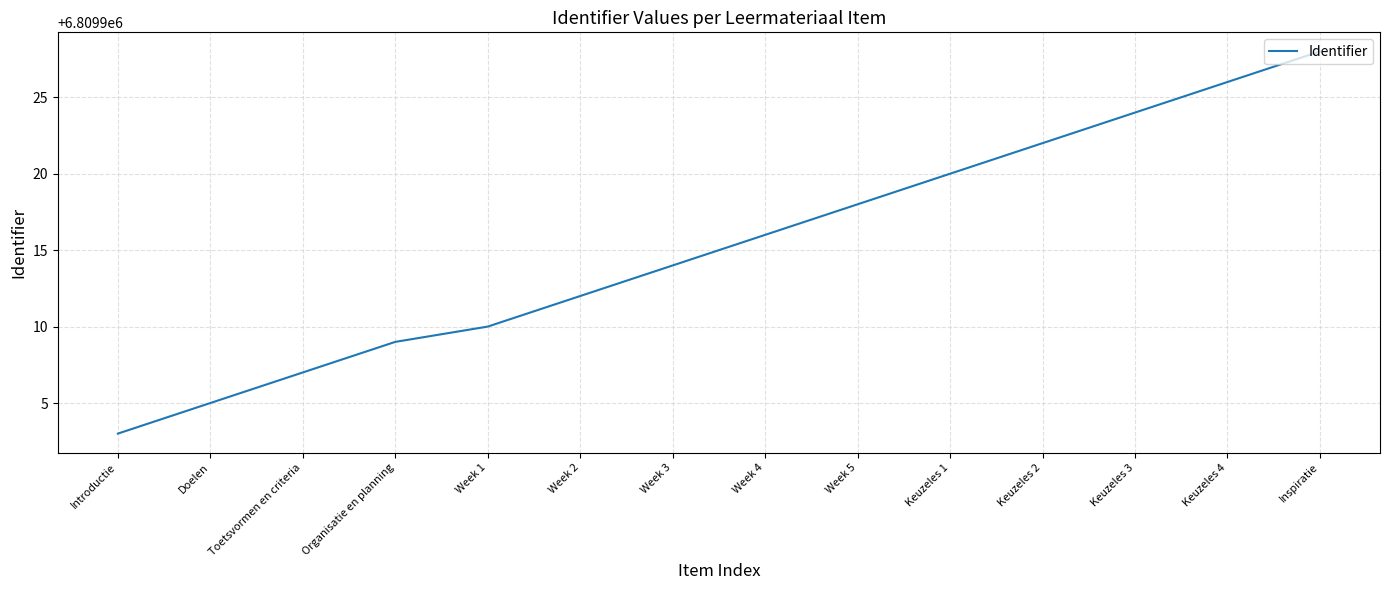

What is the approximate value at Week 3, to the nearest 5?

6809915